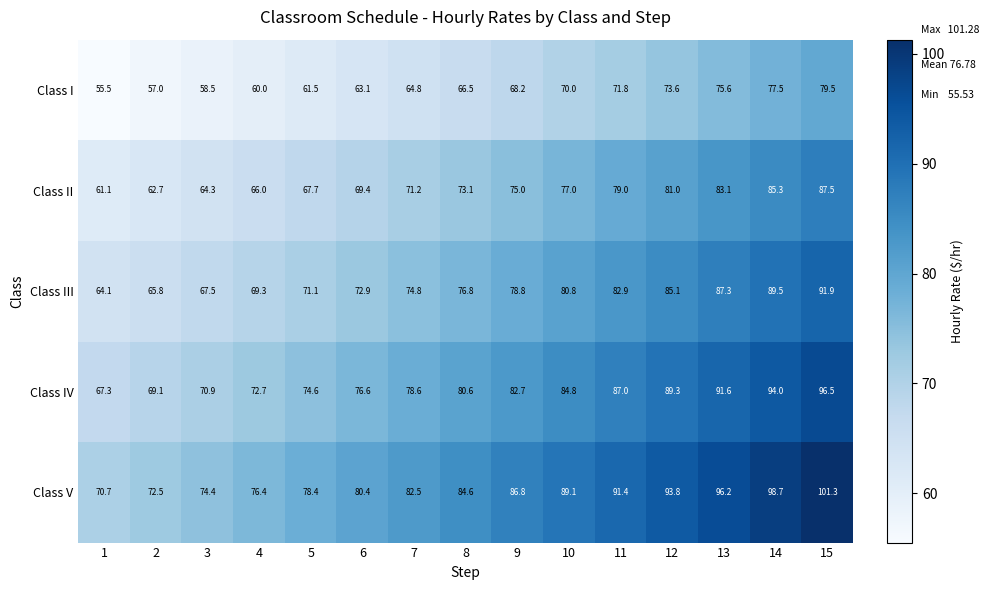

What is the spread (max minus min) of values at 5?

16.9